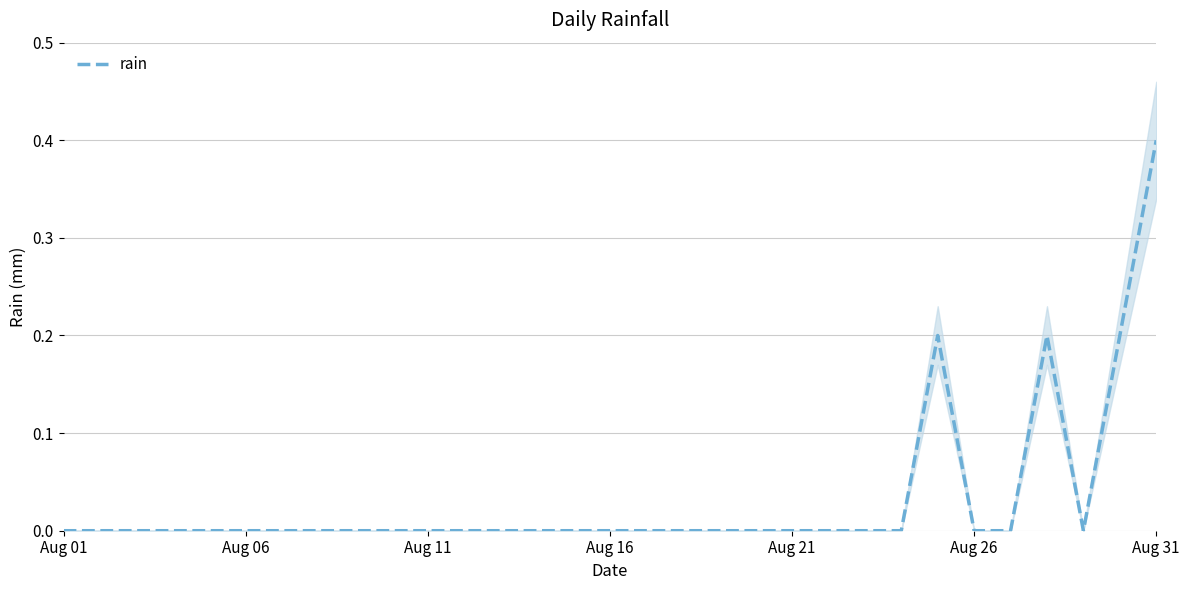

How many interior local peaks (higher than both neighbors) does the data have?

2